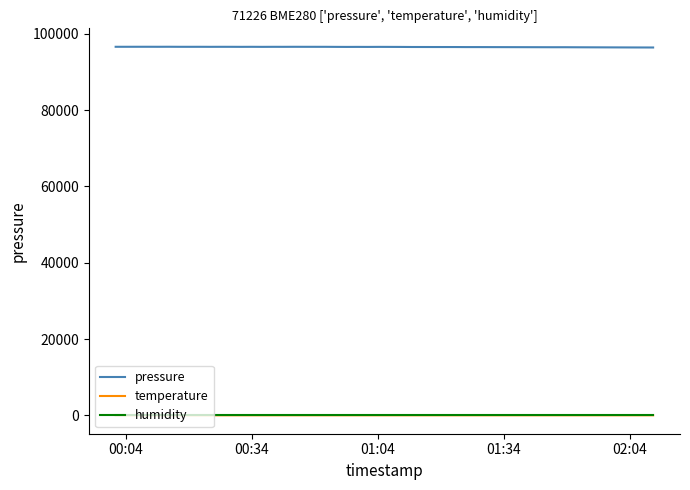

True or false: humidity and pressure intersect in this chart.

False